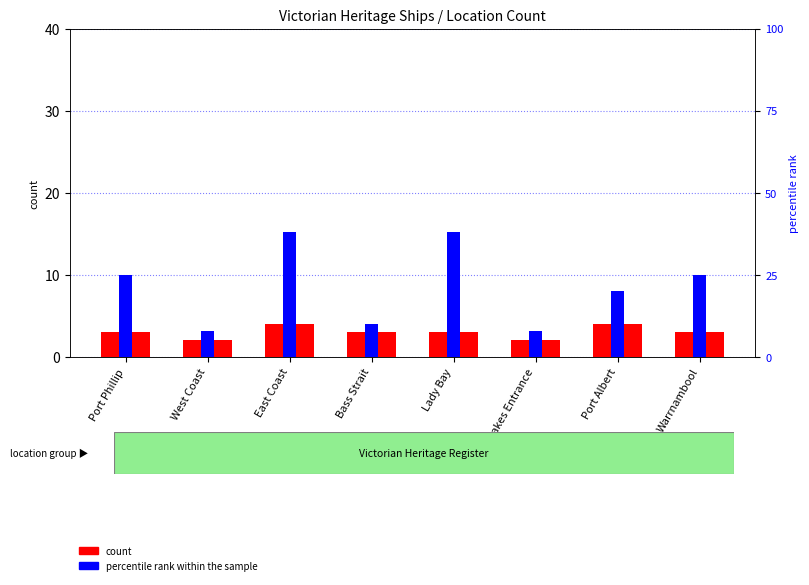

At Lady Bay, list the series in order from smallest to largest.

count, percentile rank within the sample